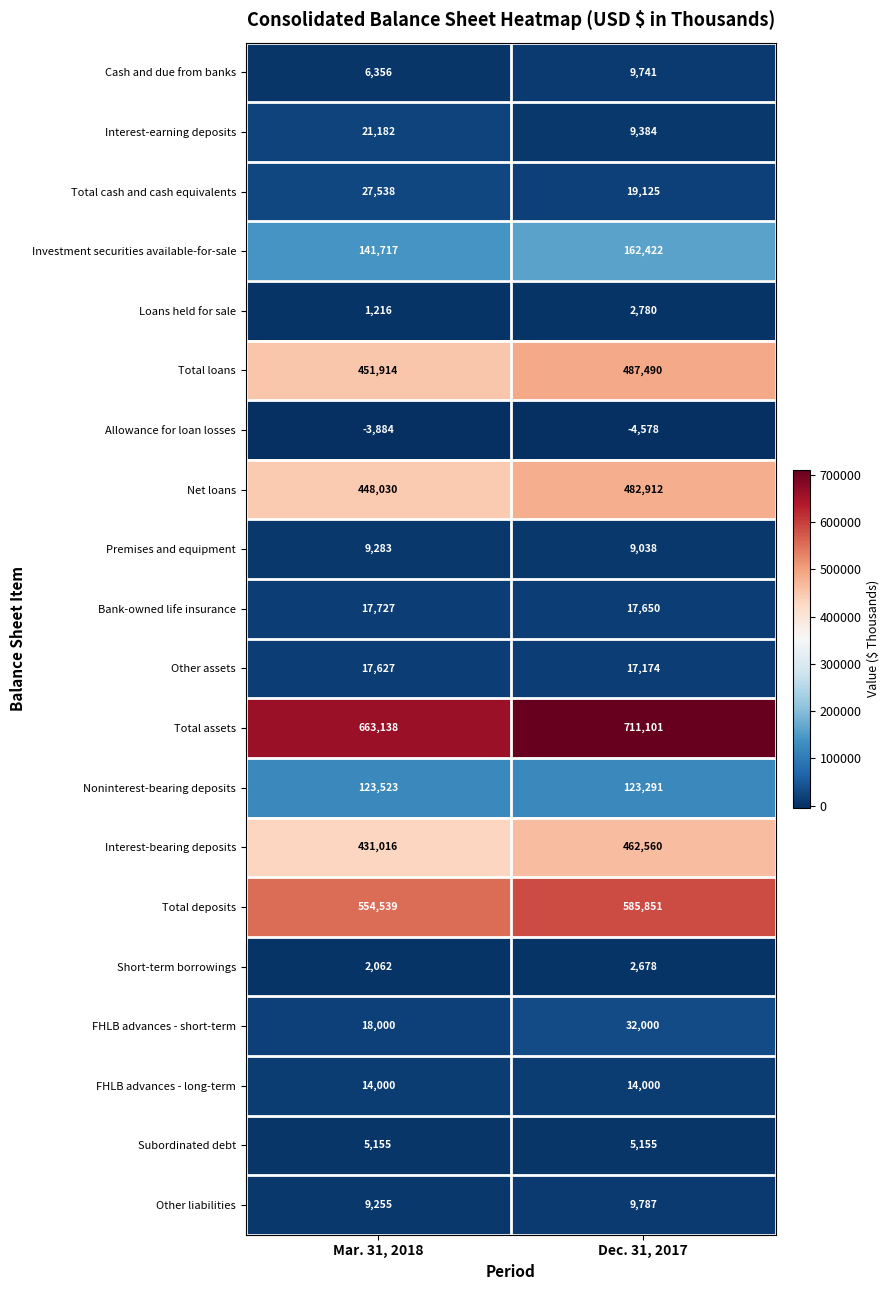

What is the total value across all series at Mar. 31, 2018?

2959394